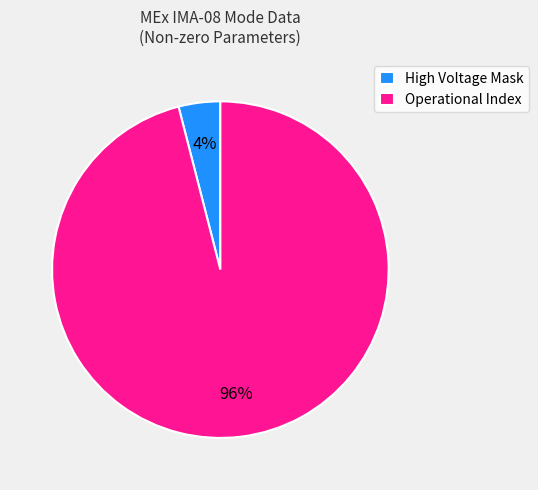

Is the sum of Operational Index and High Voltage Mask greater than half?

Yes